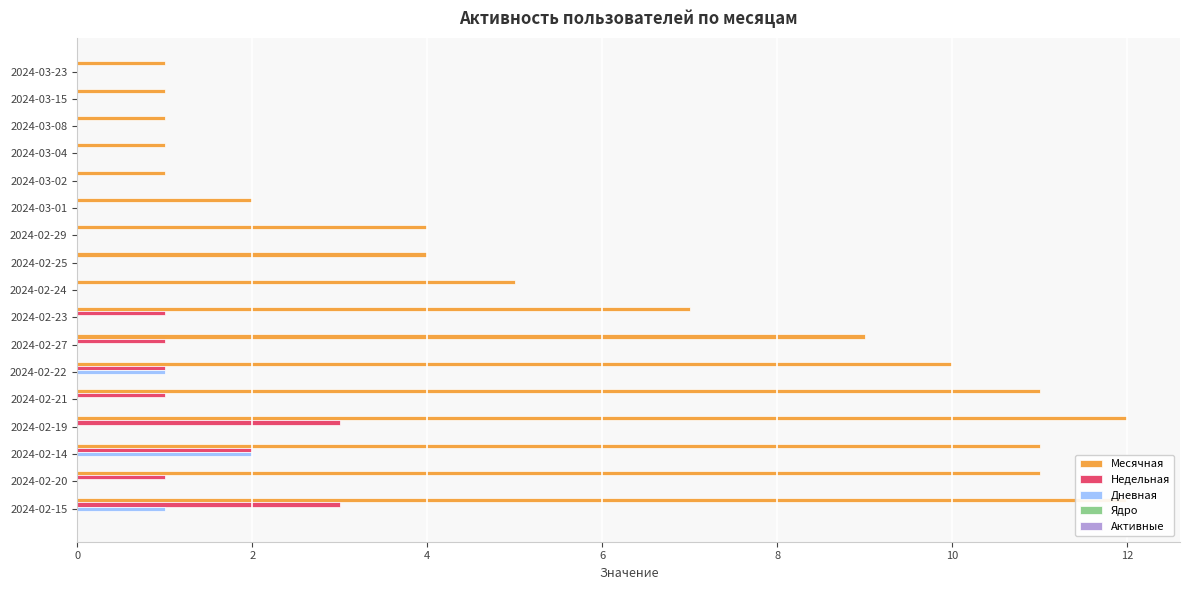

The value of Дневная at 2024-03-23 is 0.8. True or false?

False